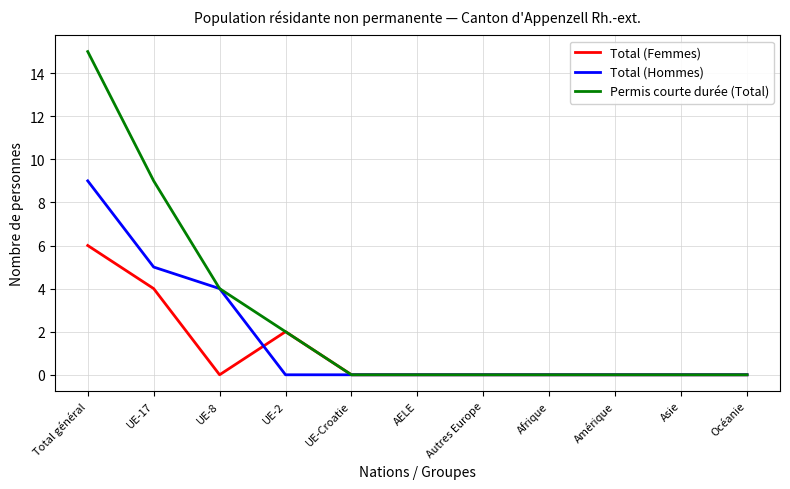

What is the total value across all series at Total général?

30